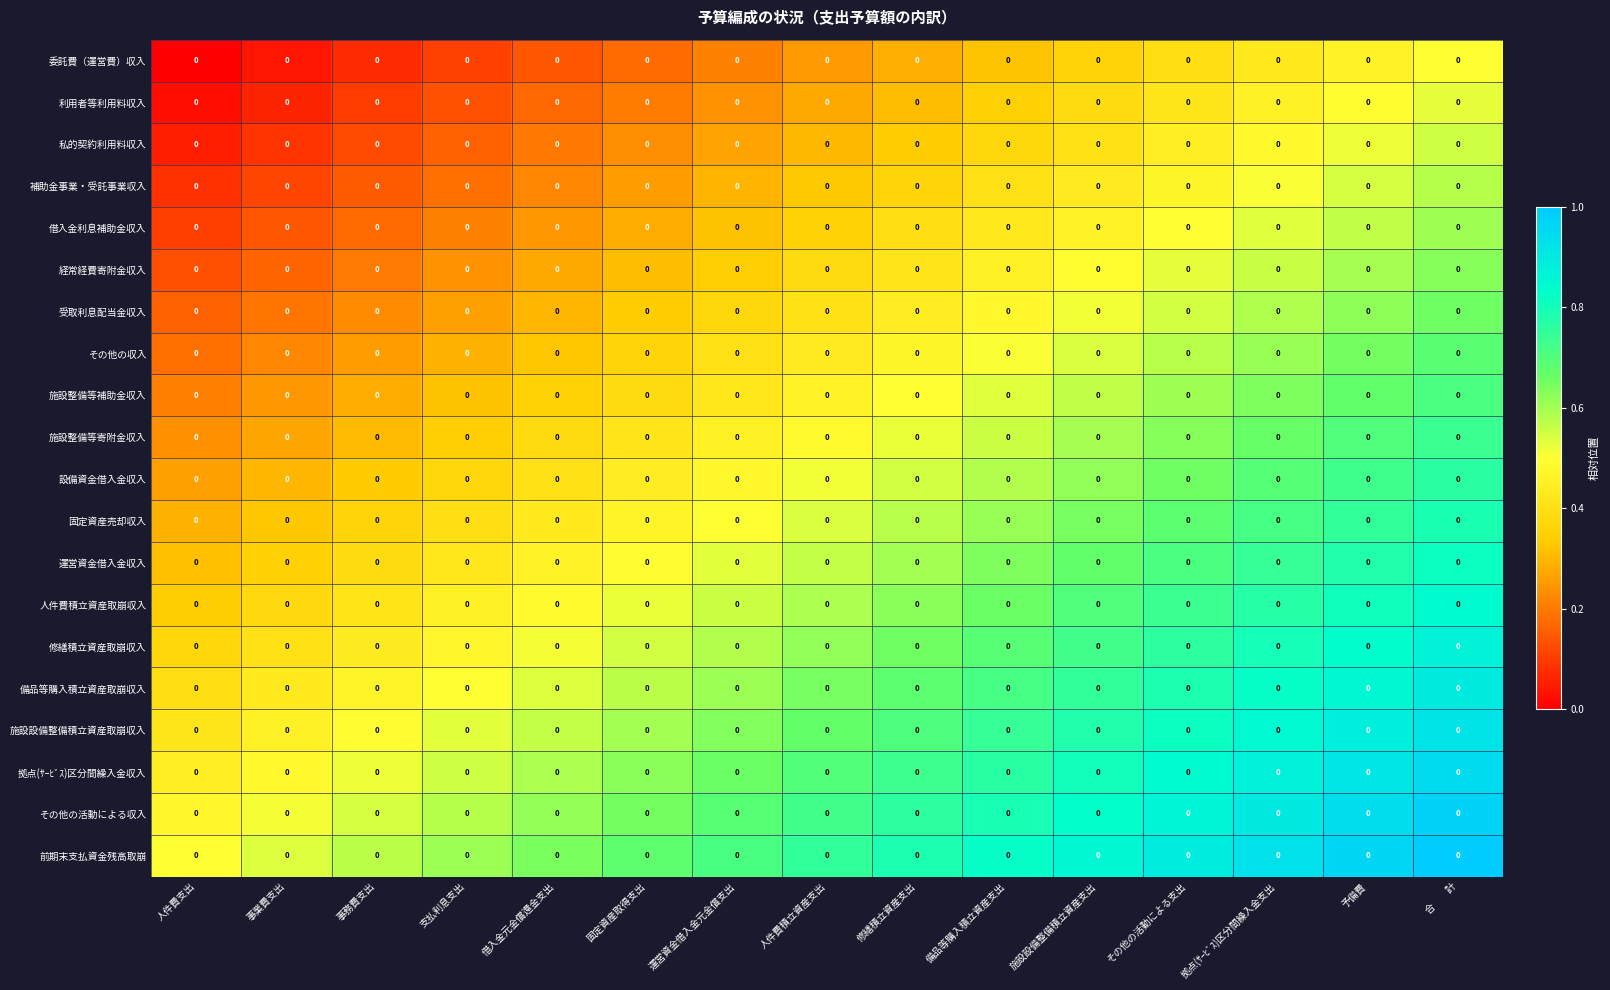

At which label does その他の活動による収入 reach its minimum?

人件費支出